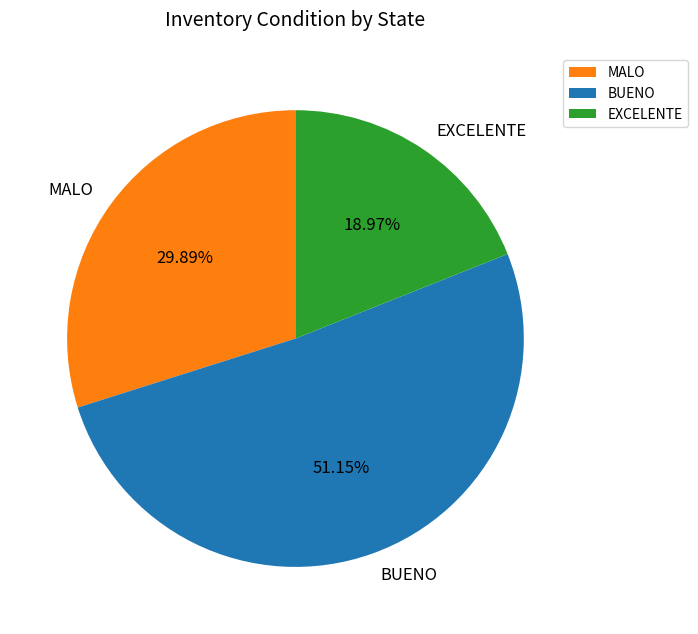

To the nearest percent, what is the difference between the EXCELENTE and MALO slice percentages?

11%